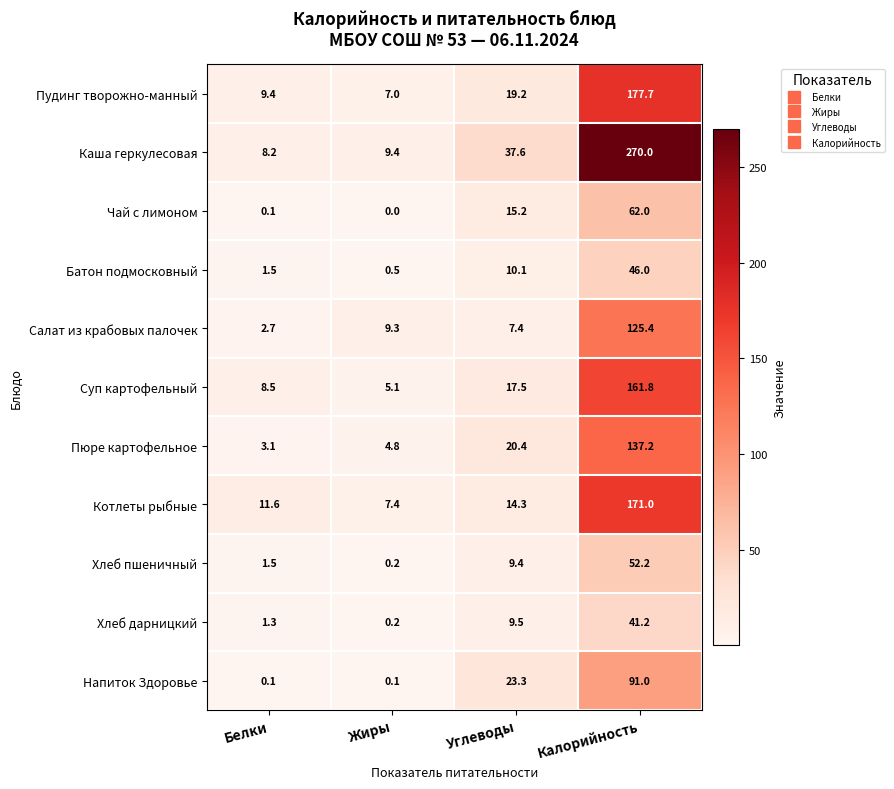

Which series changed the most between Углеводы and Калорийность?

Каша геркулесовая